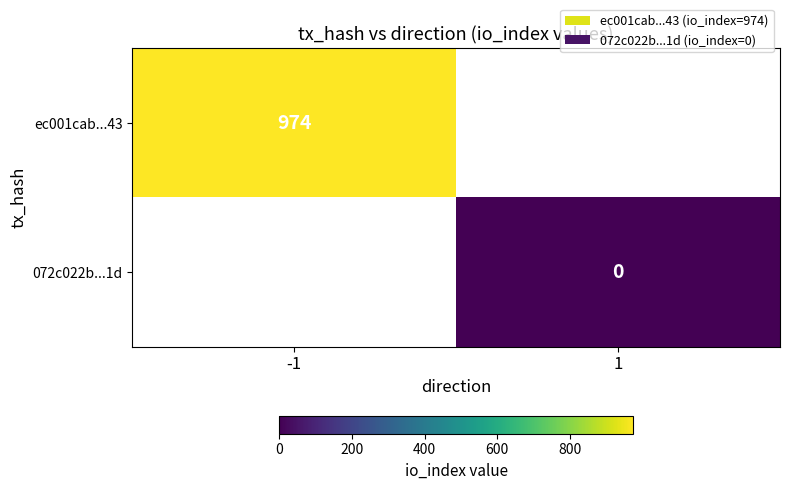

True or false: ec001cab...43 has a value of 974 at -1.

True